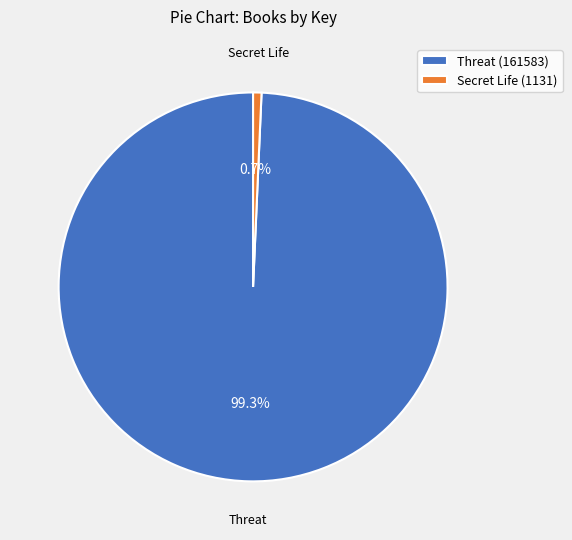

What is the smallest slice in the pie chart?

Secret Life (1131)